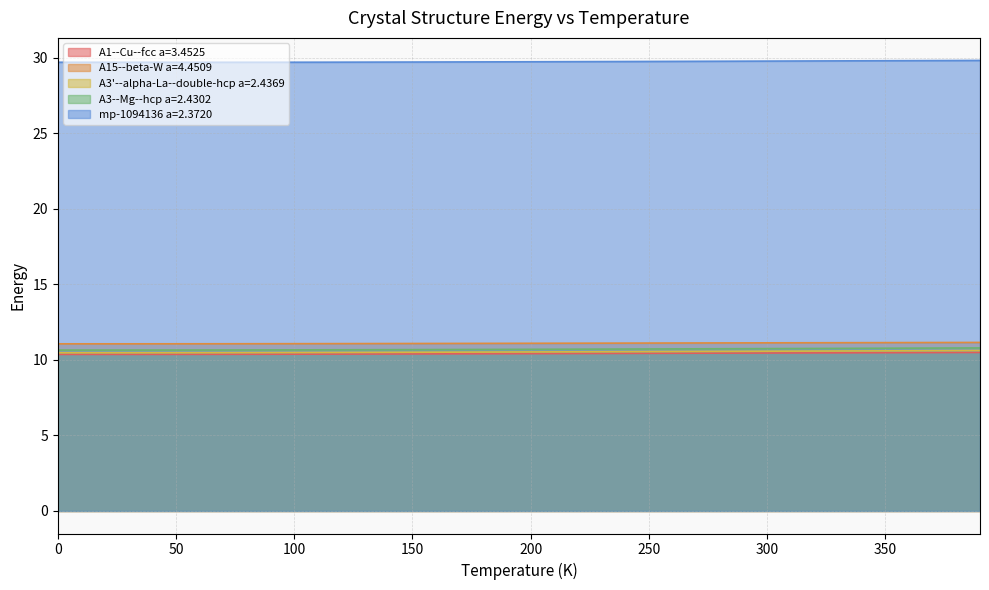

How many A3--Mg--hcp a=2.4302 values are between 10 and 11?

40